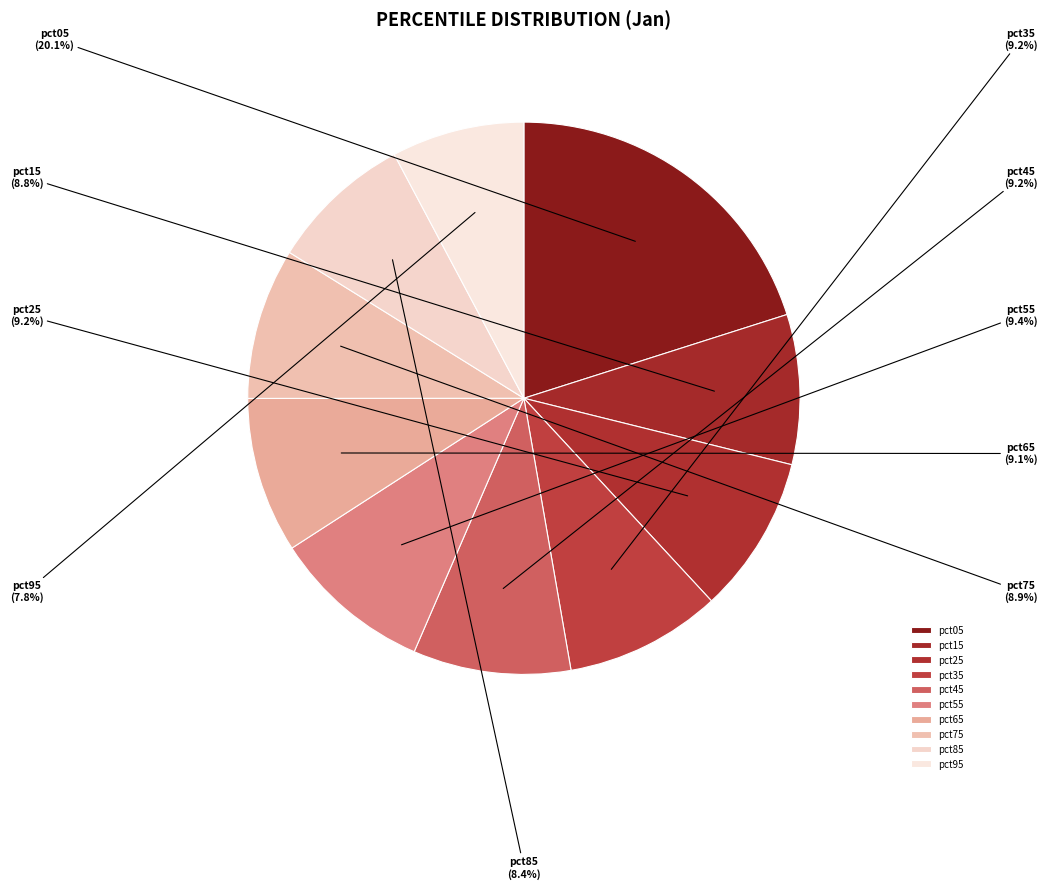

To the nearest percent, what is the combined percentage of pct15 and pct65?

18%